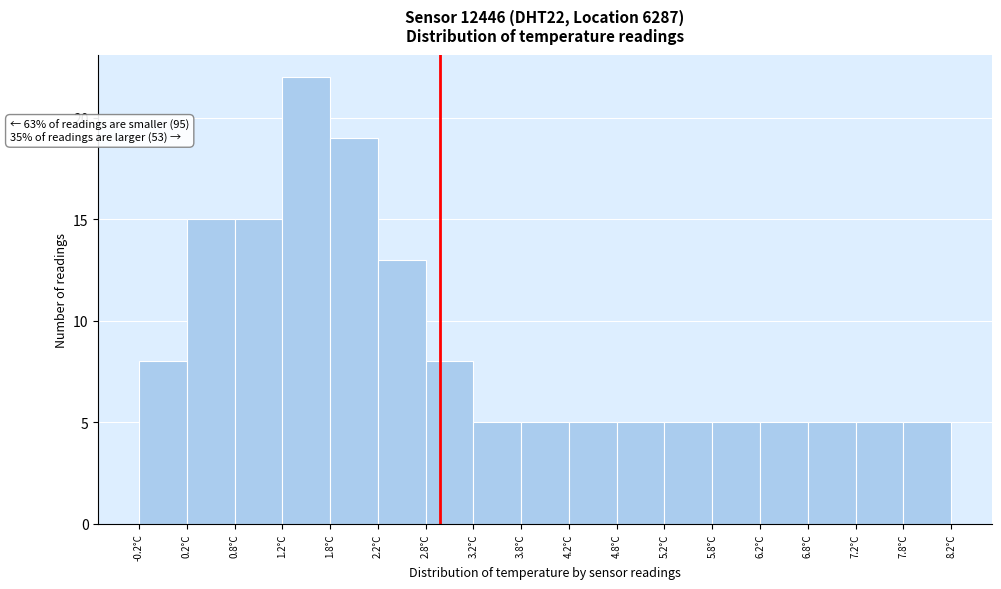

Over which range of the x-axis is the bar tallest?

1.25 to 1.75